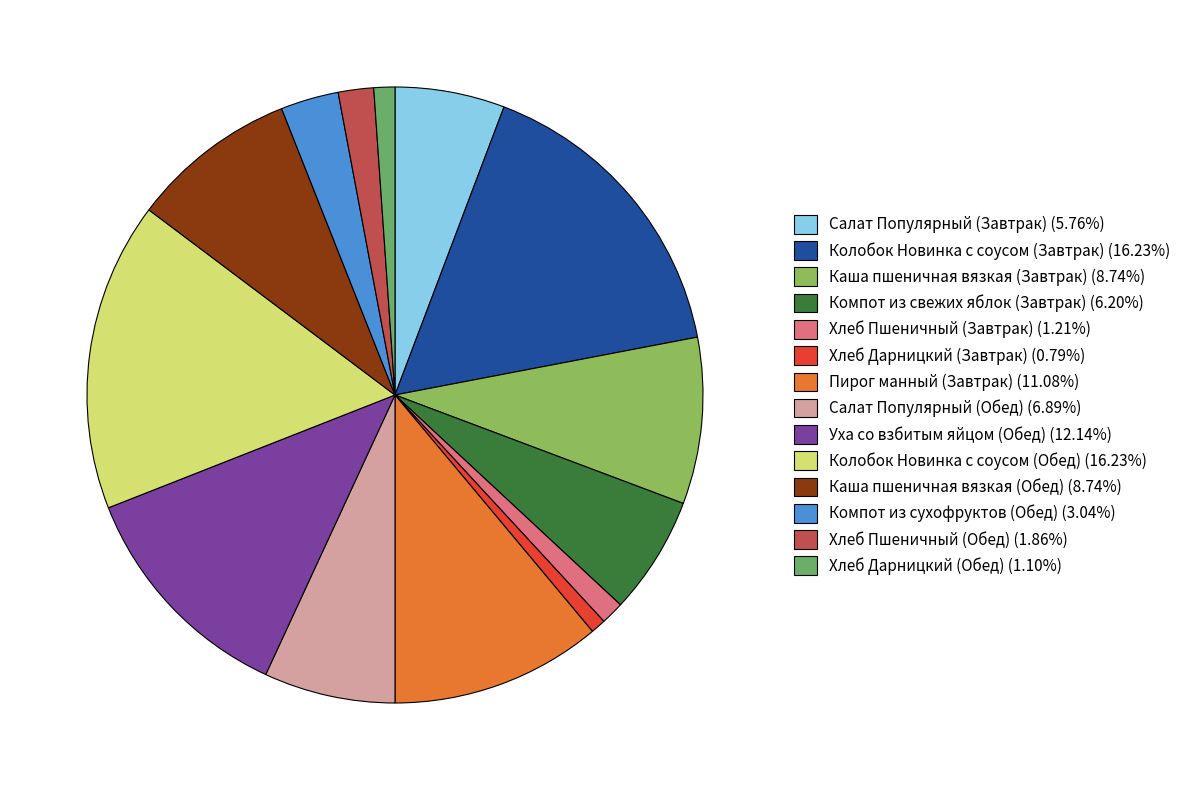

How many slices are in this pie chart?

14